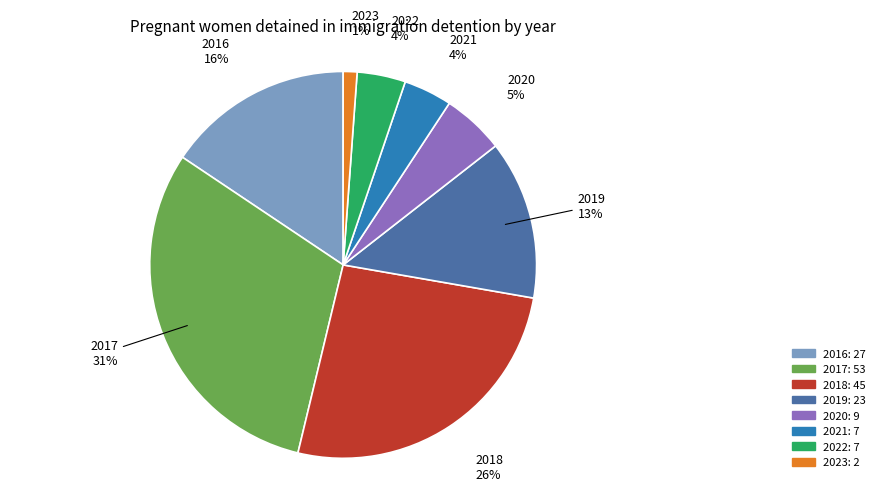

Which slice is the smallest?

2023